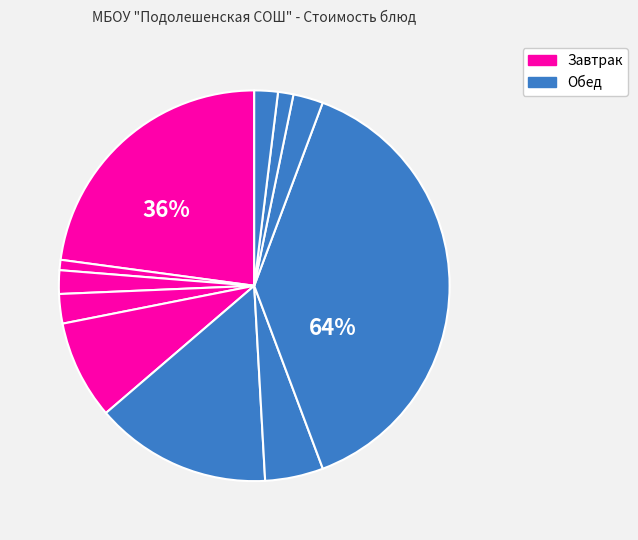

What is the total percentage of Плов с курицей and Хлеб пшеничный (обед)?

40.5%